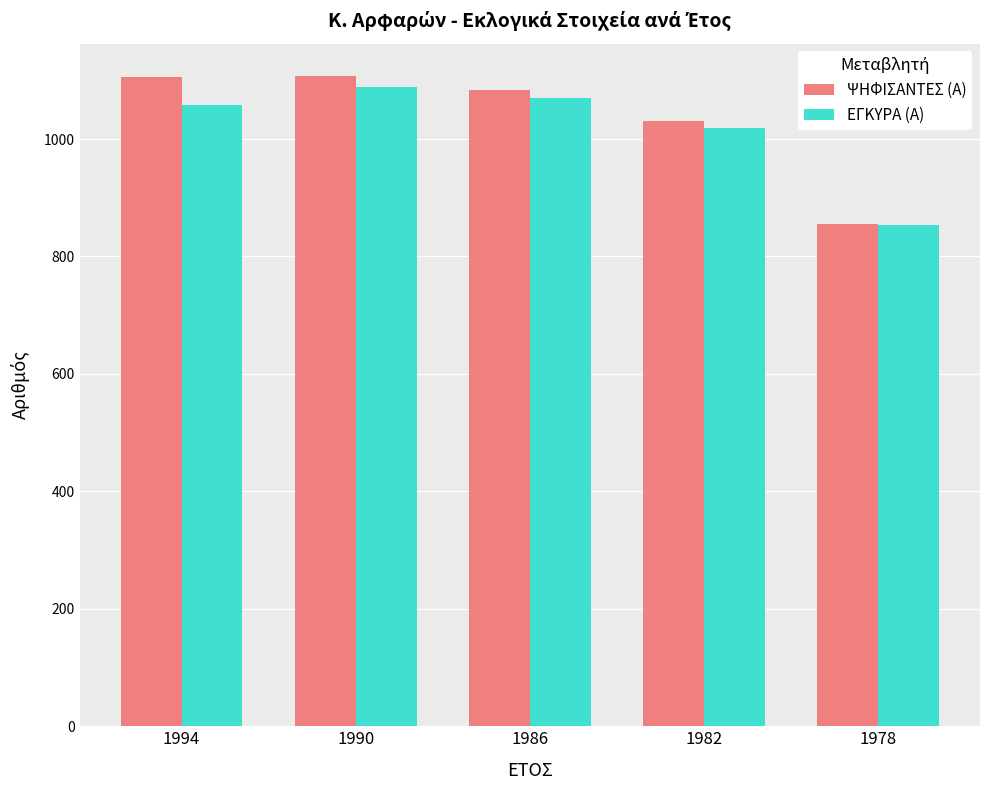

What is the spread (max minus min) of values at 1986?

13